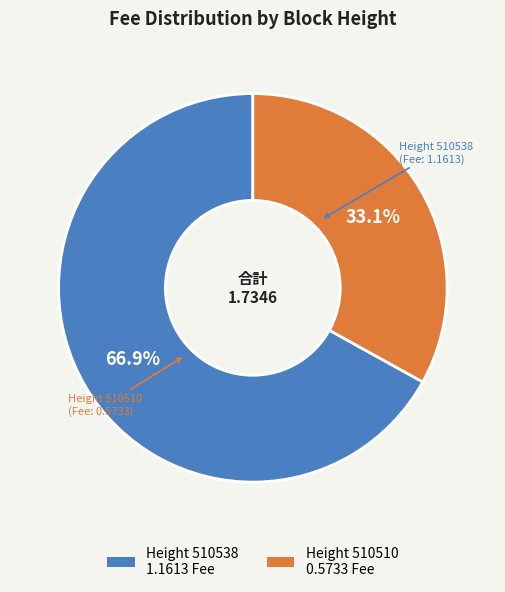

Does any single category account for the majority?

Yes